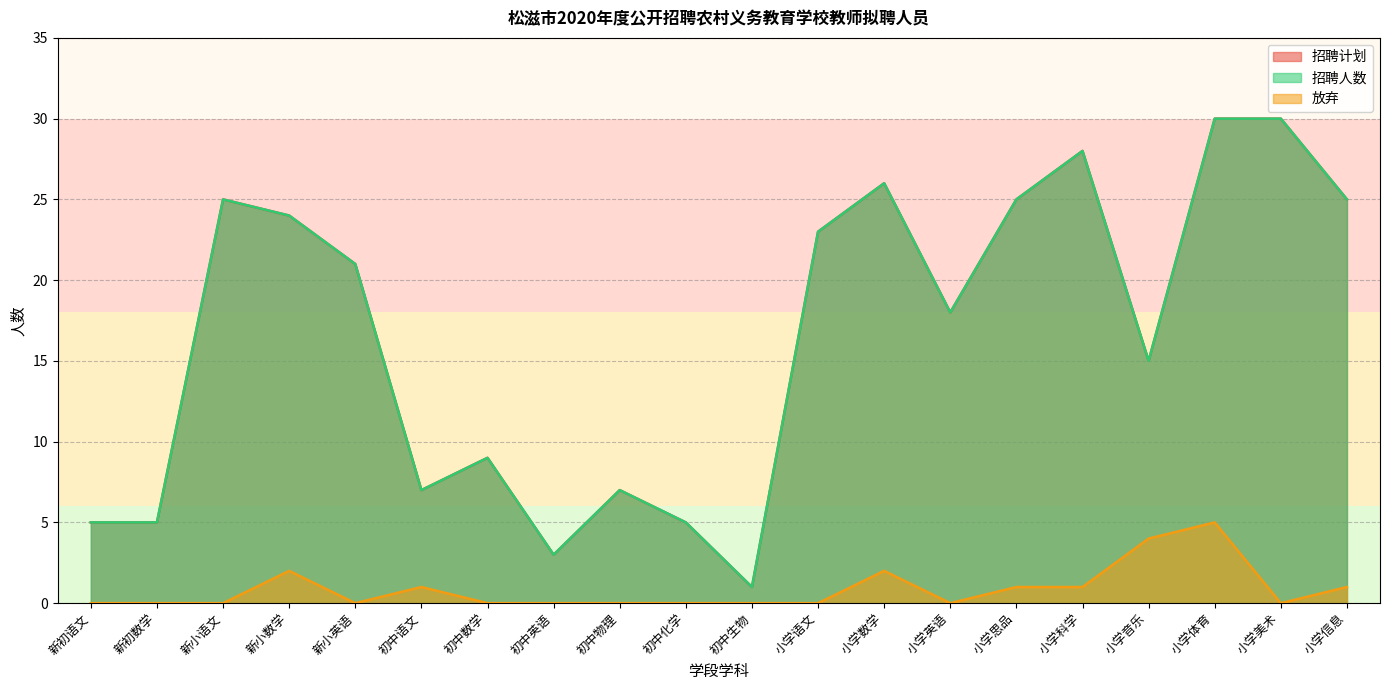

What is the difference between the maximum and minimum values in the 招聘人数 series?

29